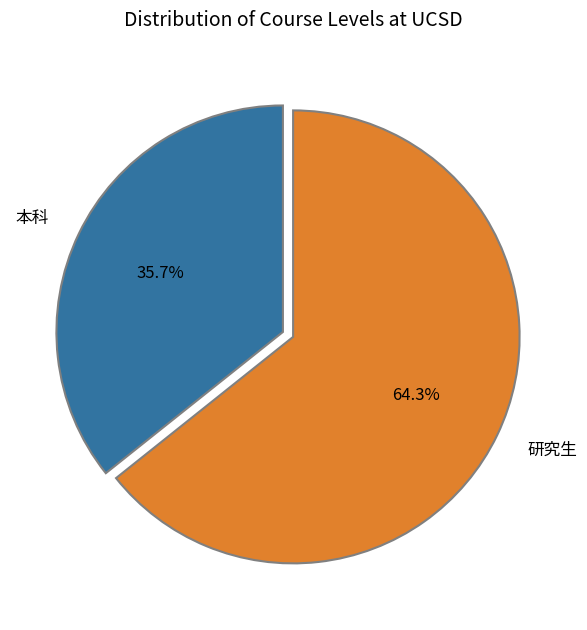

What percentage is NOT represented by 研究生?

35.7%